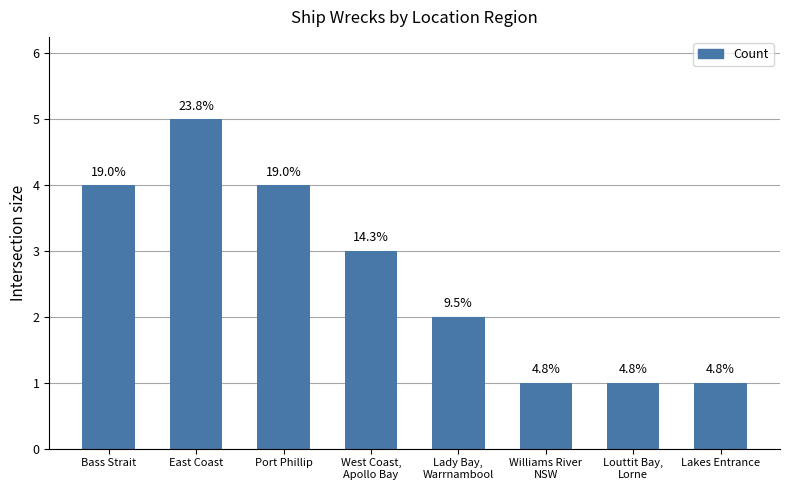

Read the value at East Coast.

5